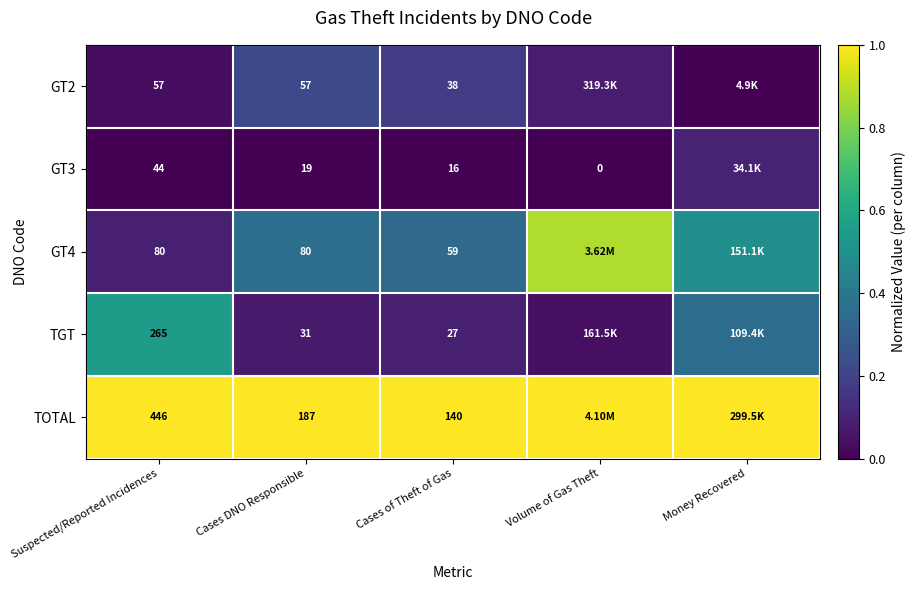

What is the difference between the second highest and second lowest values in the GT4 series?

0.1